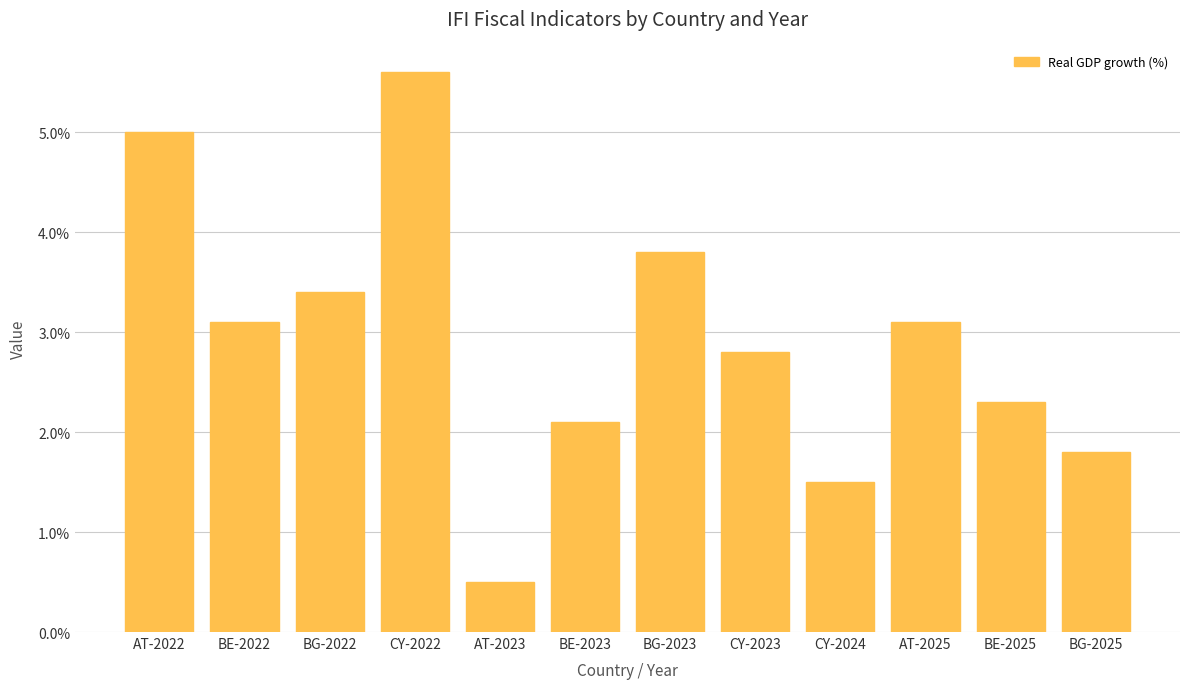

What is the label of the 6th bar from the left?

BE-2023